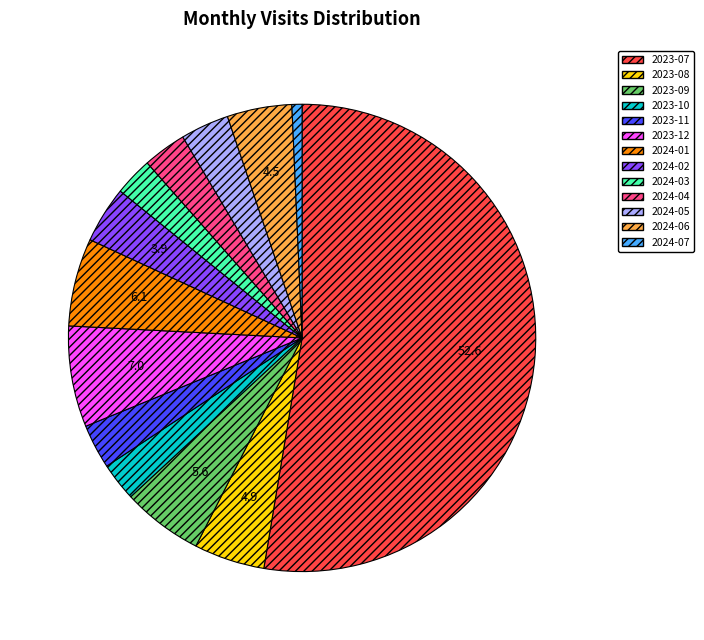

Approximately how many times larger is the value at 2024-05 compared to 2024-02?

0.9